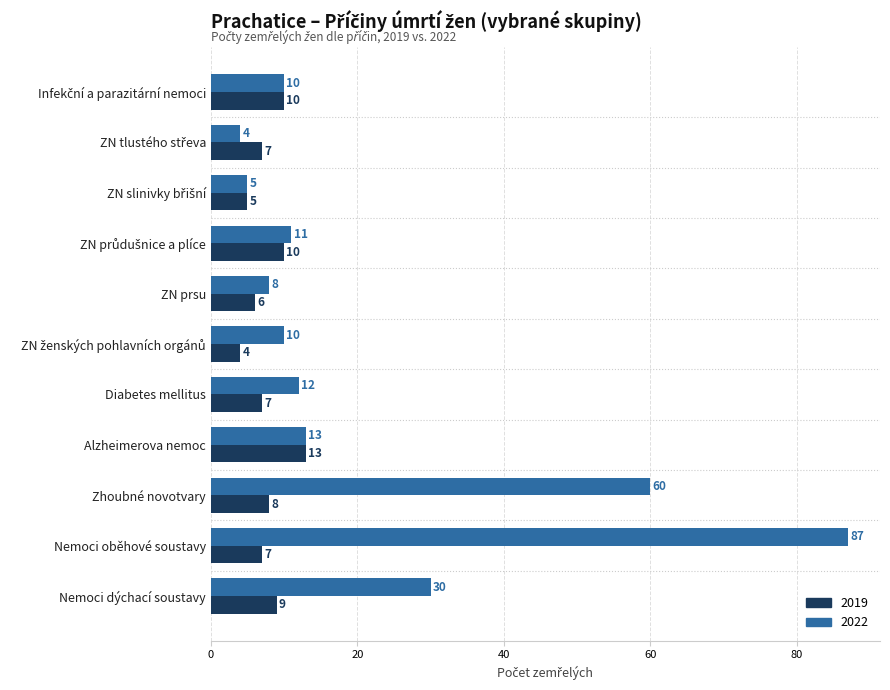

How many values in the 2019 series are below 7?

3